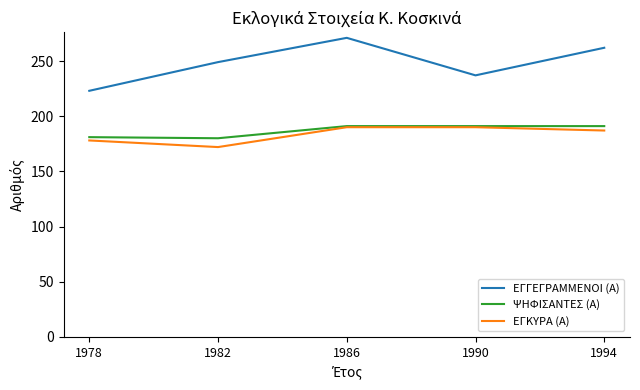

At how many categories does at least one series exceed 254?

2